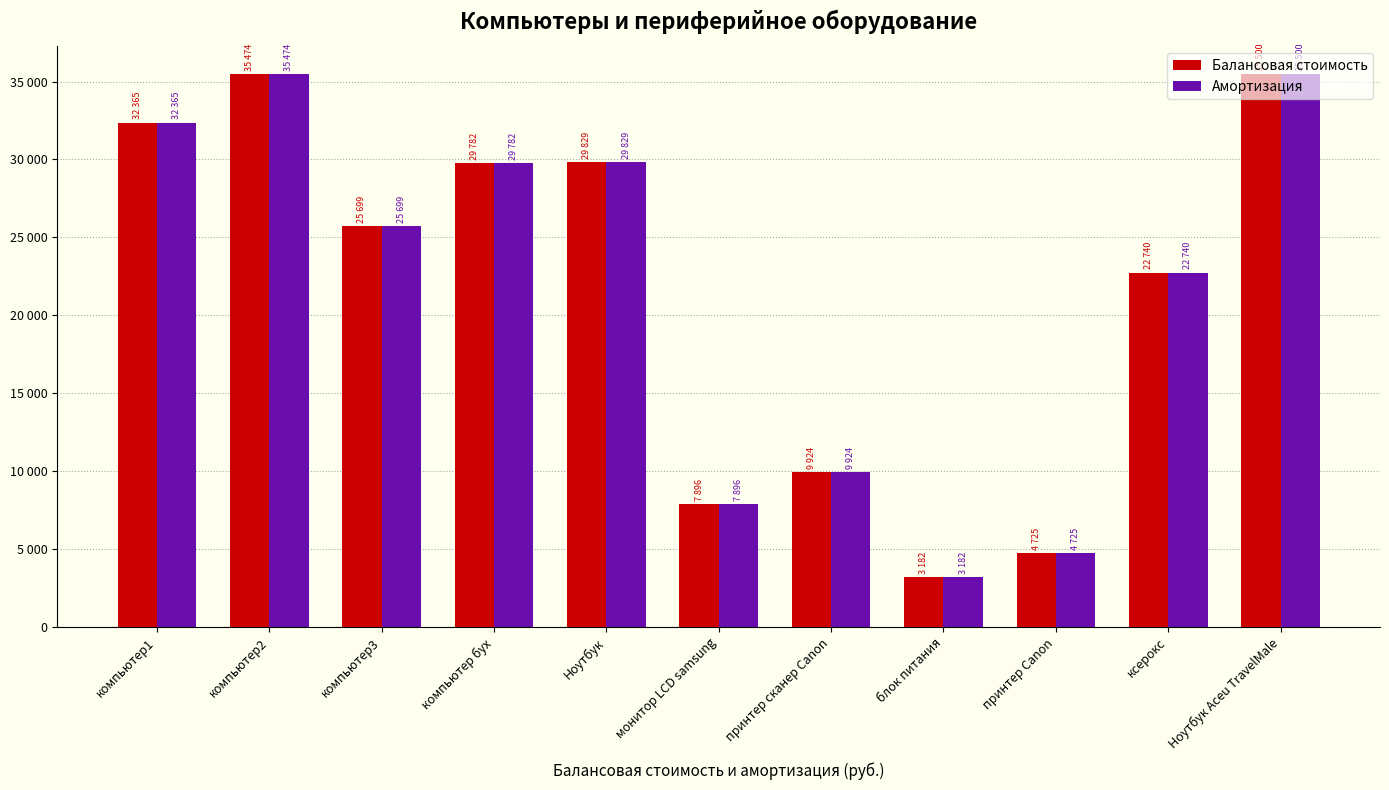

Which series changed the most between Ноутбук and блок питания?

Балансовая стоимость